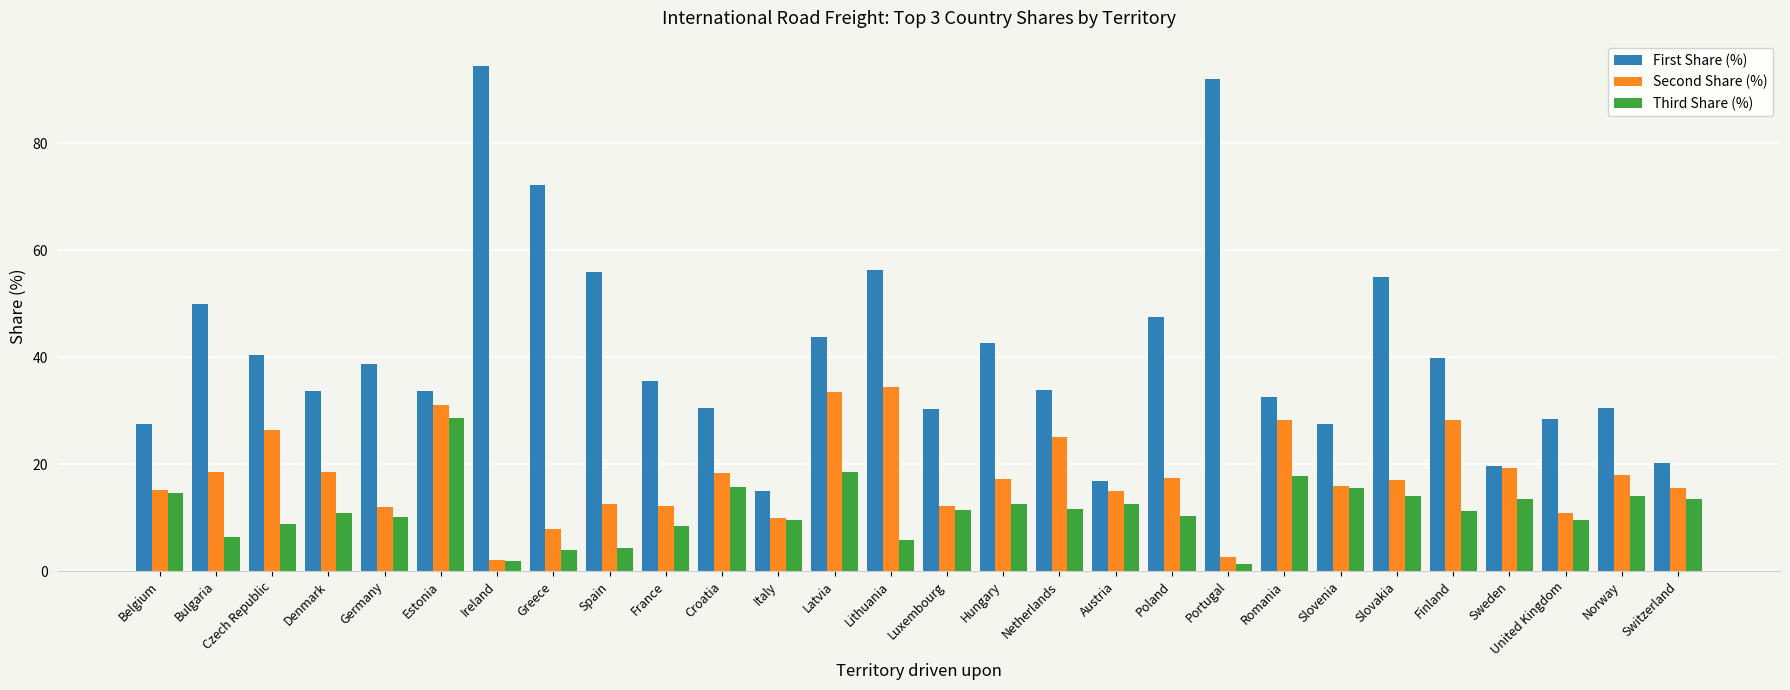

How many groups of bars are there?

28